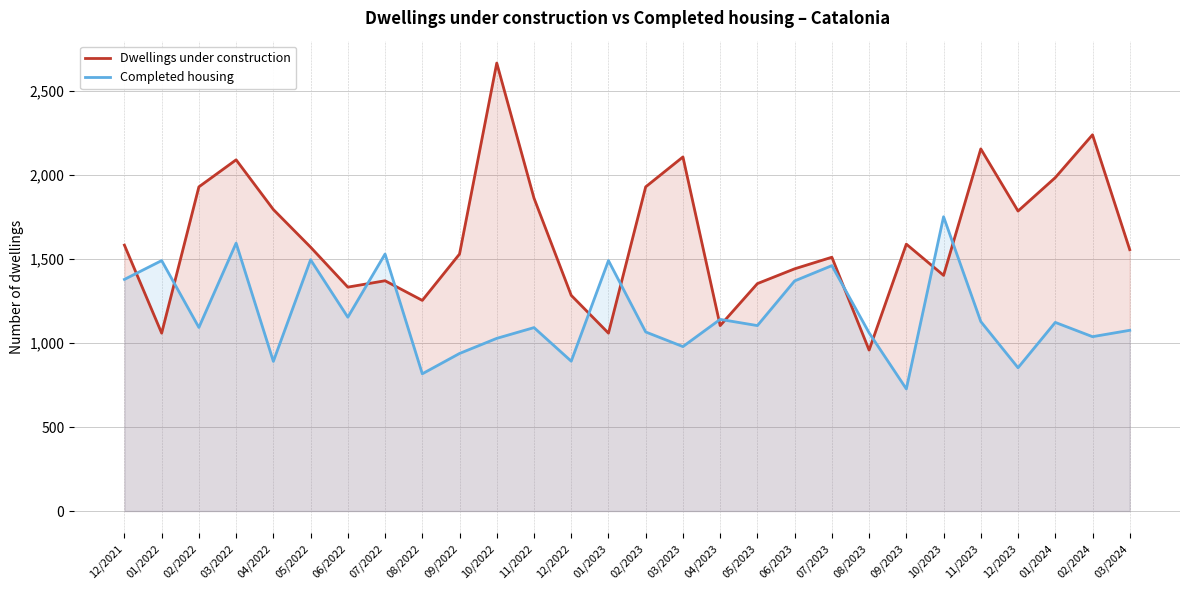

In Dwellings under construction, how many points are lower than both neighbors (excluding endpoints)?

8